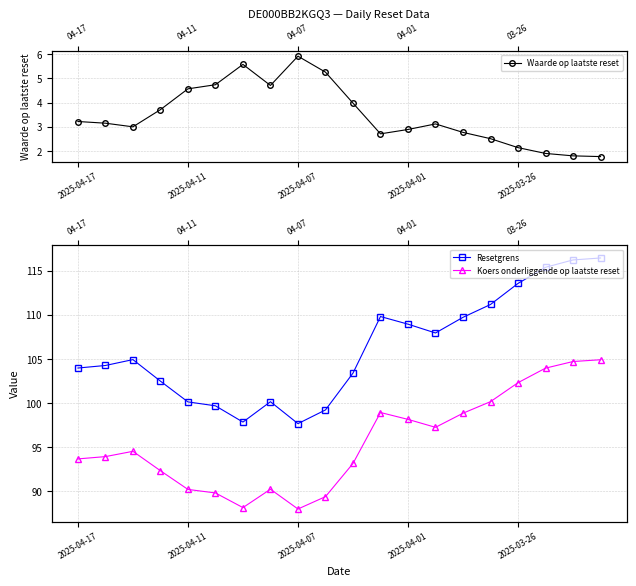

True or false: Koers onderliggende op laatste reset and Resetgrens cross at least once.

False